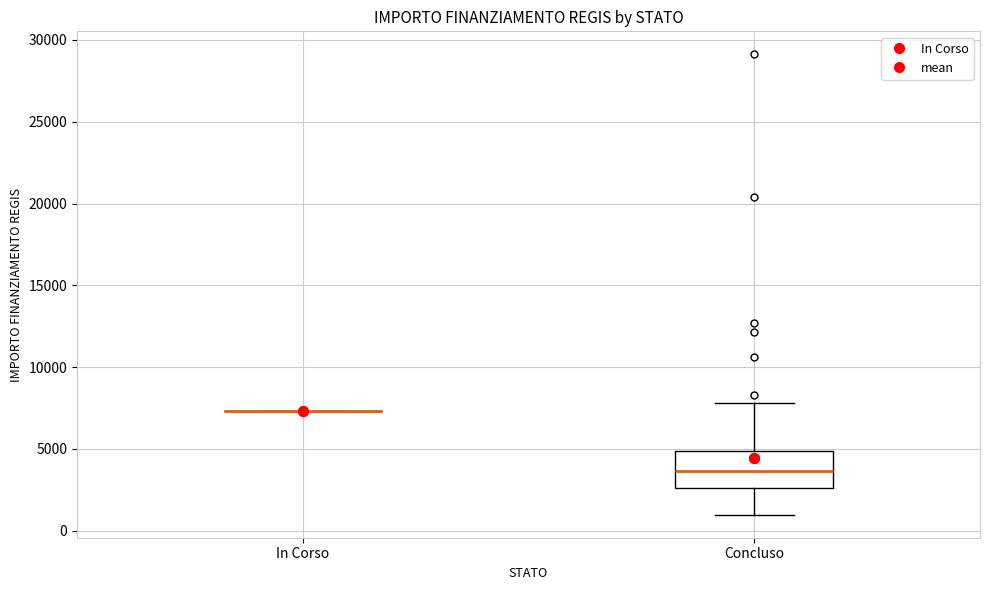

Where does the lower whisker of the box for Concluso end on the y-axis? The values are not printed on the chart, so give them approximately, as read against the axis.

1000